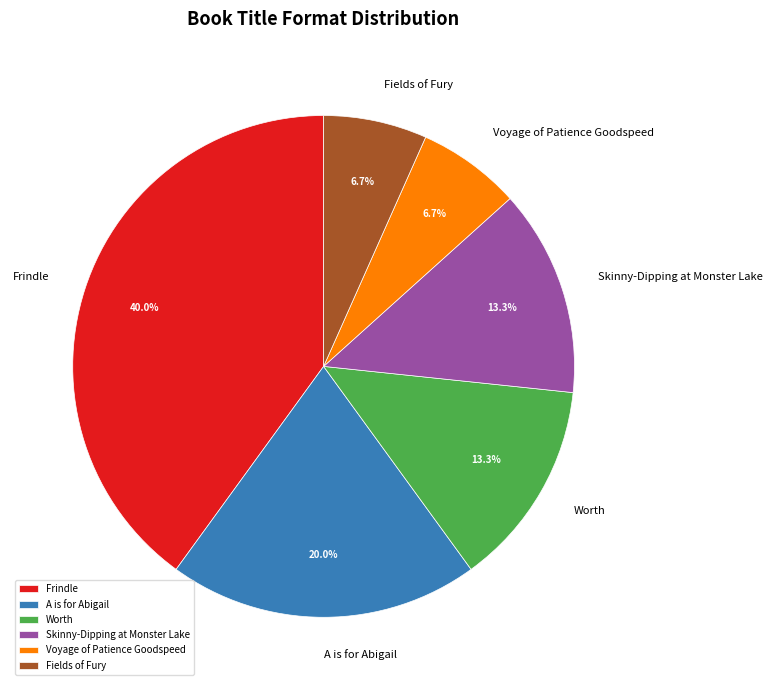

To the nearest percent, what is the difference between the largest and smallest slice percentages?

33%